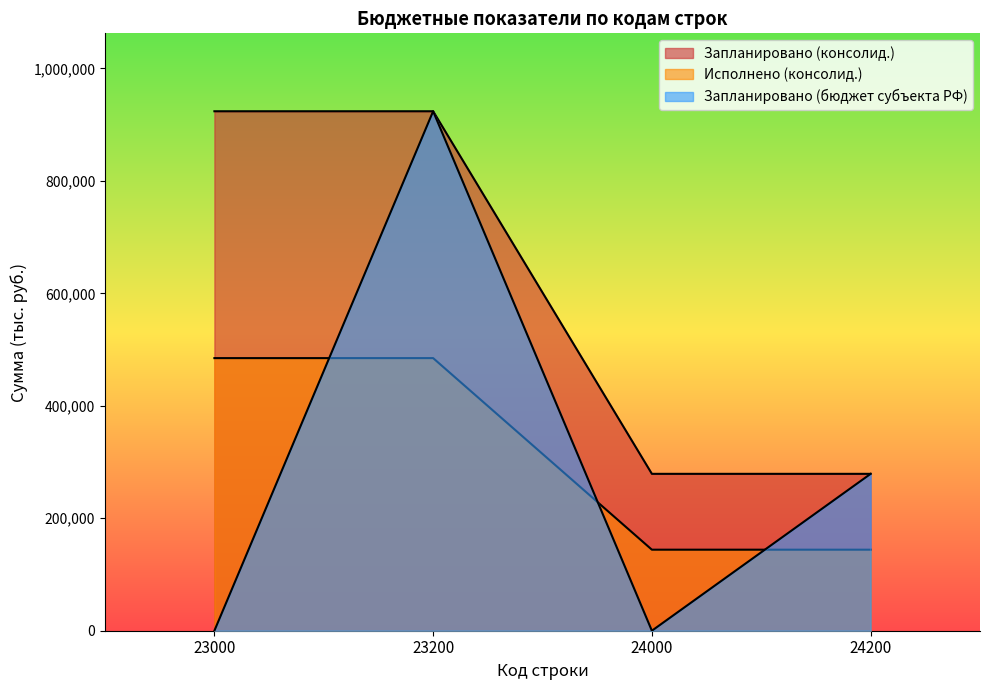

True or false: Запланировано (консолид.) has a value of 394060.7 at 23000.

False